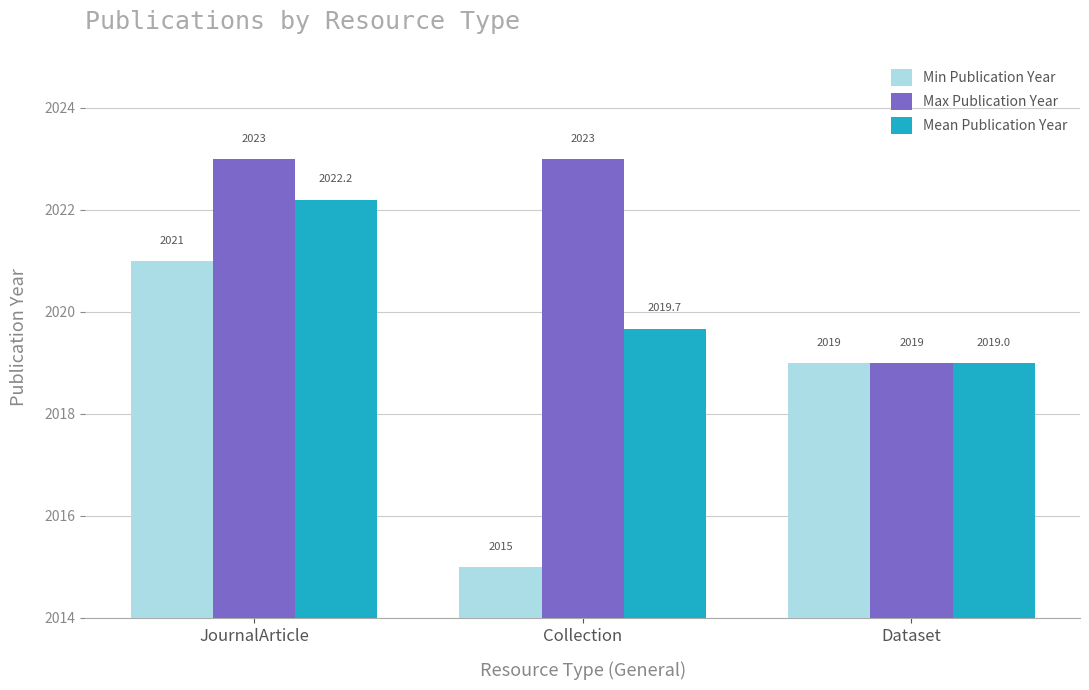

Which series has the largest total across all categories?

Max Publication Year